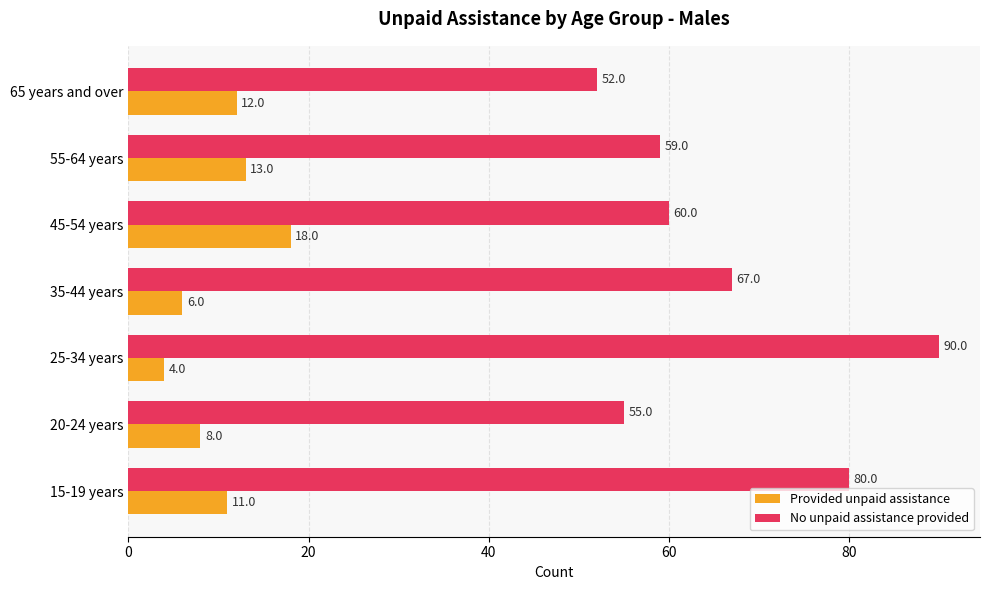

List the series in order of their overall mean, lowest first.

Provided unpaid assistance, No unpaid assistance provided